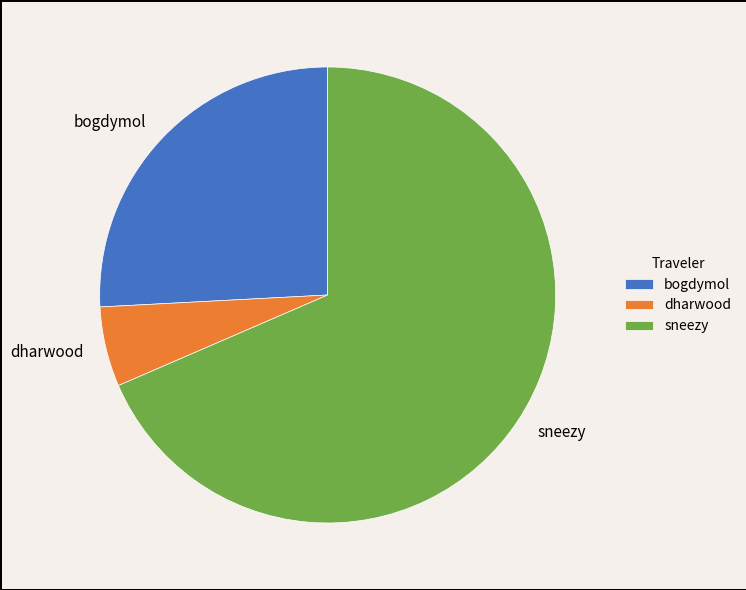

How many slices are in this pie chart?

3